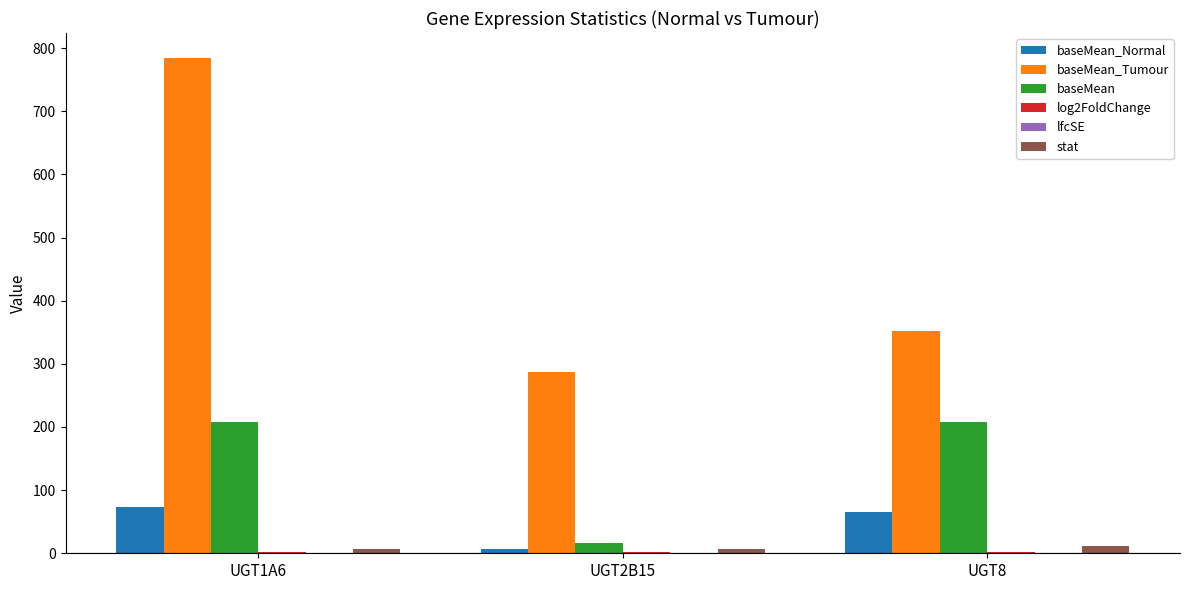

At which category is the sum across all series the highest?

UGT1A6